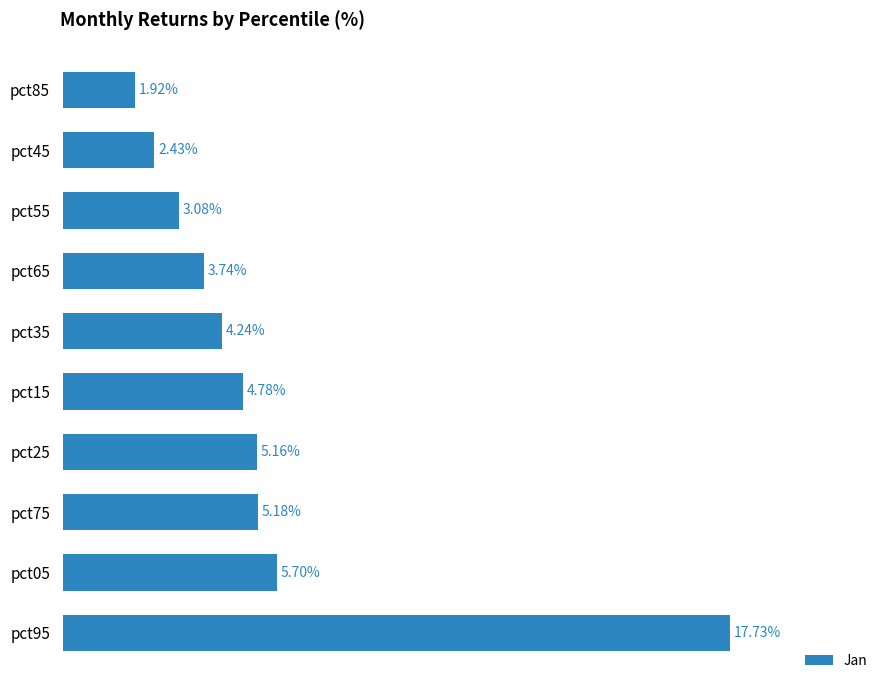

Does the chart contain any negative values?

No